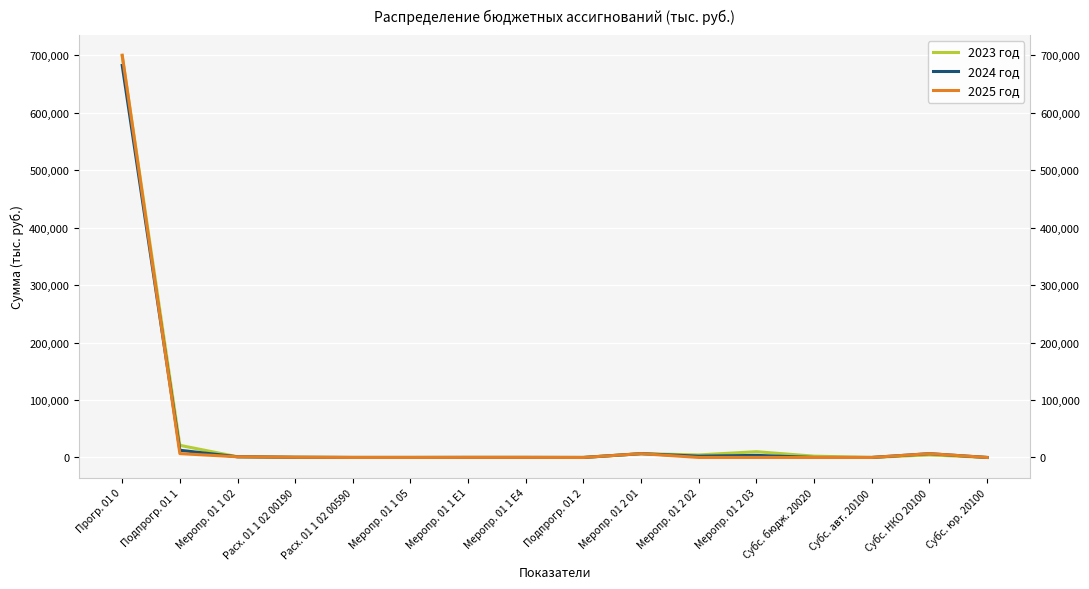

What is the average value of the 2025 год series?

45115.7